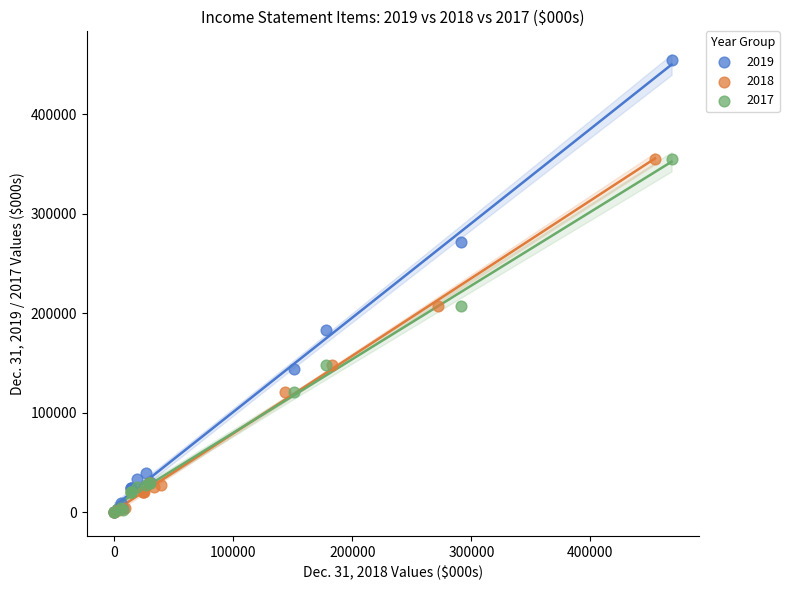

Which series contains the highest Y value?

2019